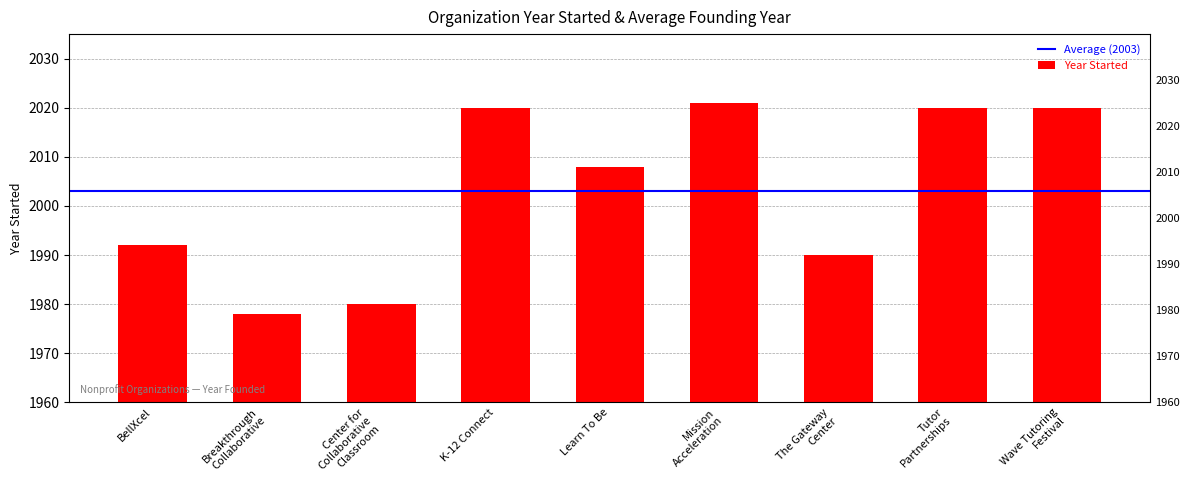

What position from the left is BellXcel?

1